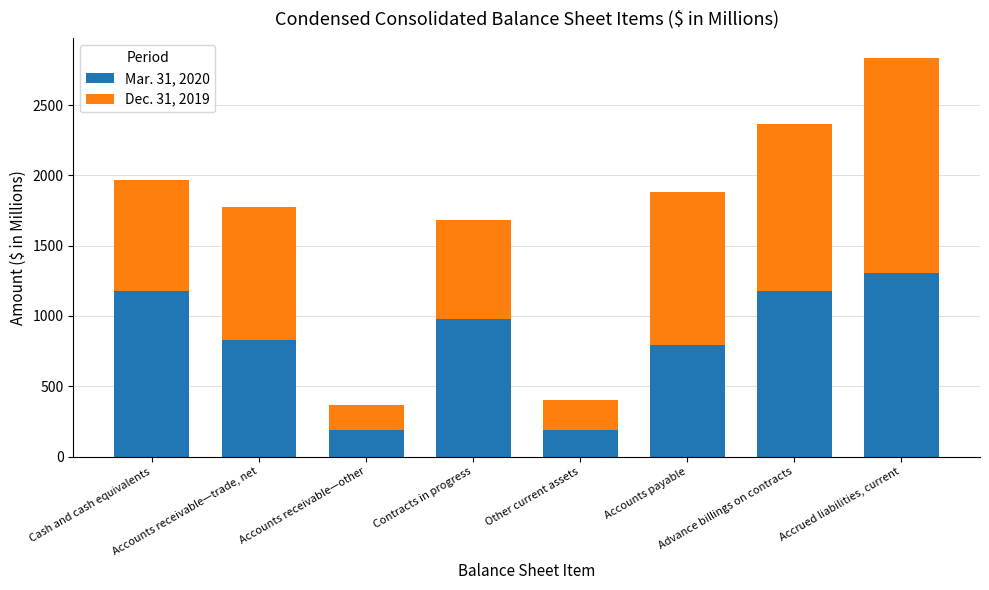

What is the maximum value for Mar. 31, 2020?

1302